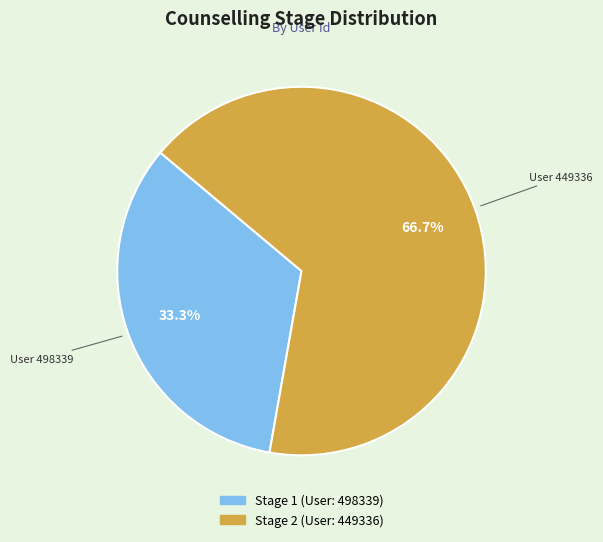

Does any single category account for the majority?

Yes